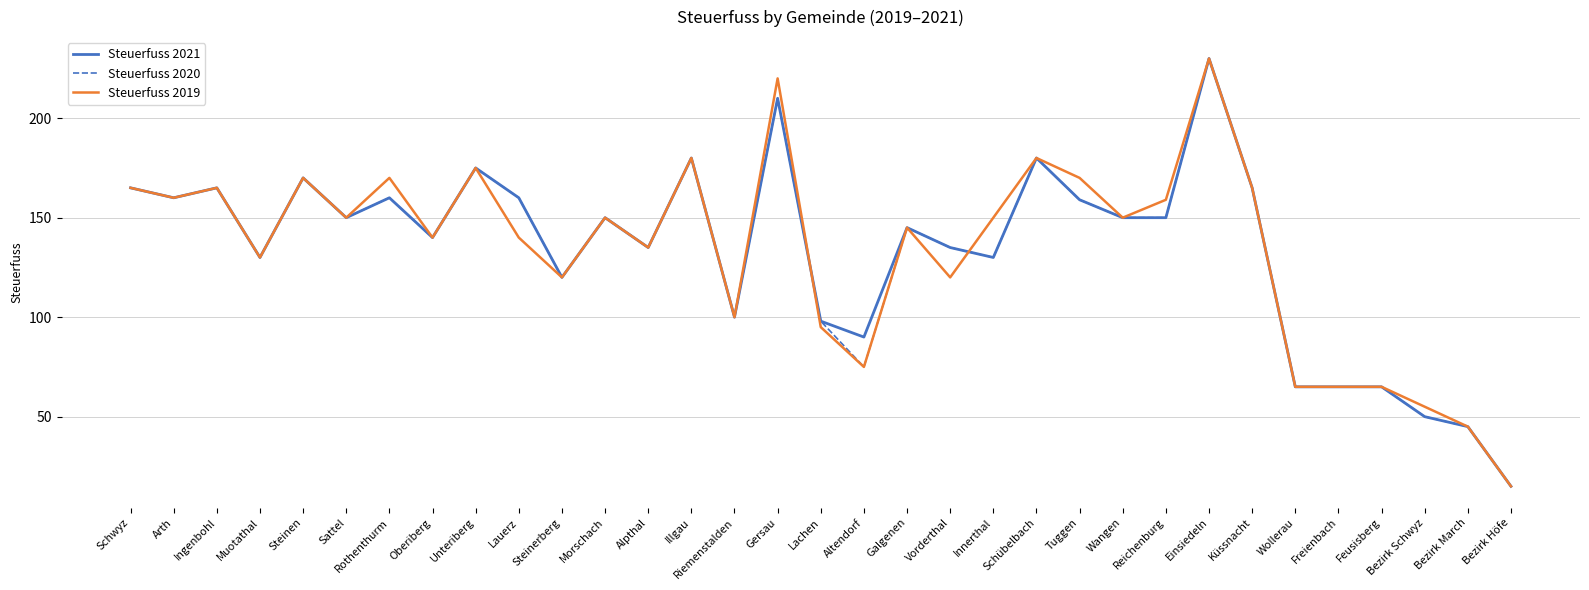

What is the greatest value displayed?

230